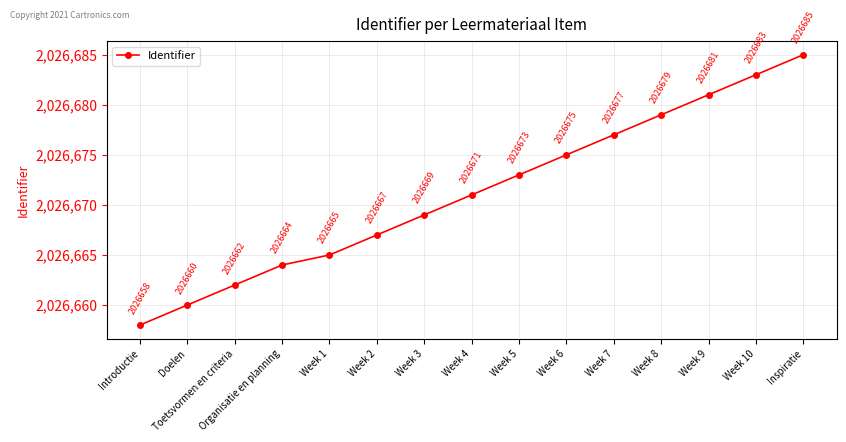

The chart shows a value of 2026667 at Week 2. True or false?

True